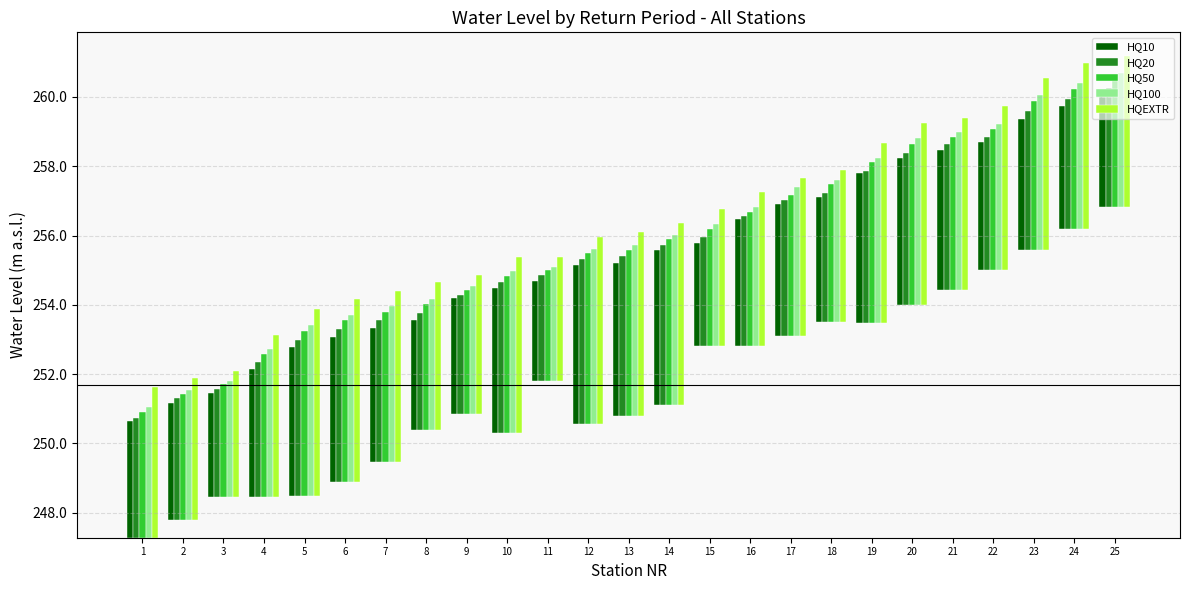

At 16, list the series in order from smallest to largest.

HQ10, HQ20, HQ50, HQ100, HQEXTR